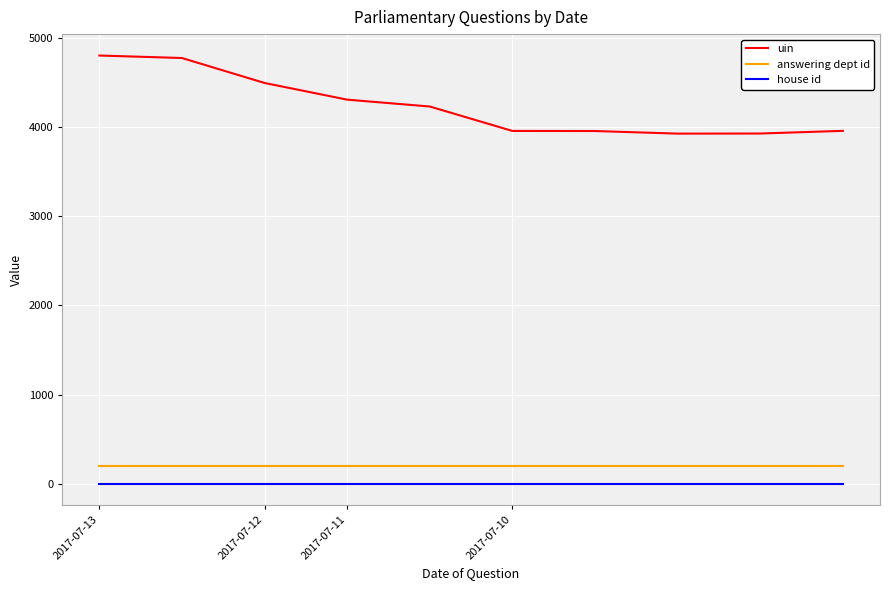

Which series has the largest total across all categories?

uin